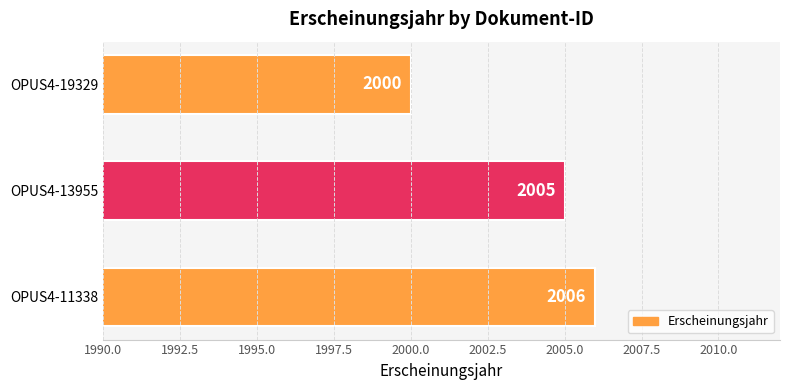

List the labels in order of value, largest first.

OPUS4-11338, OPUS4-13955, OPUS4-19329